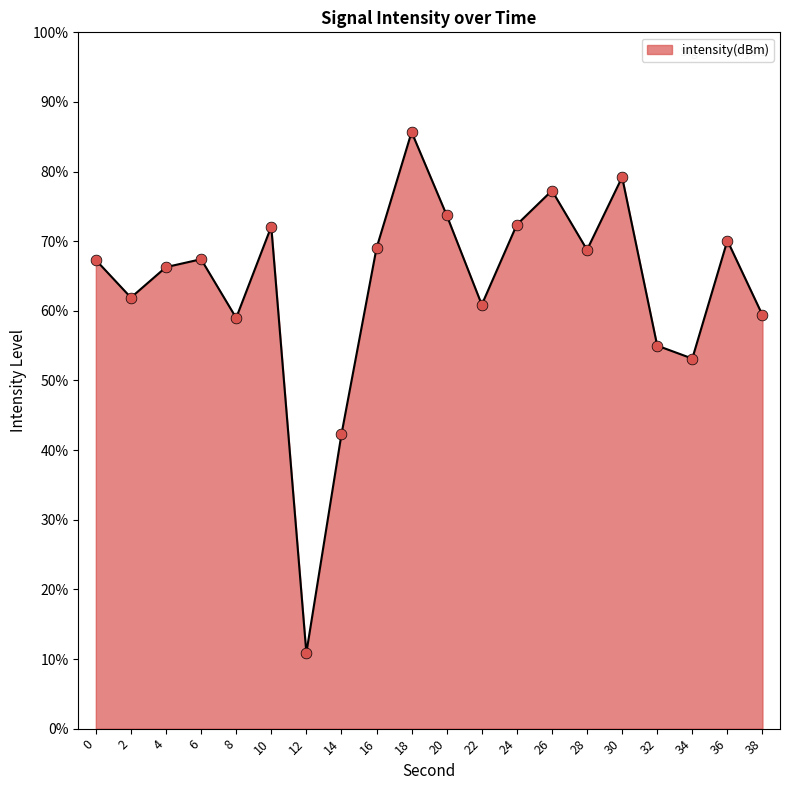

Which has a higher value, 6 or 36?

36